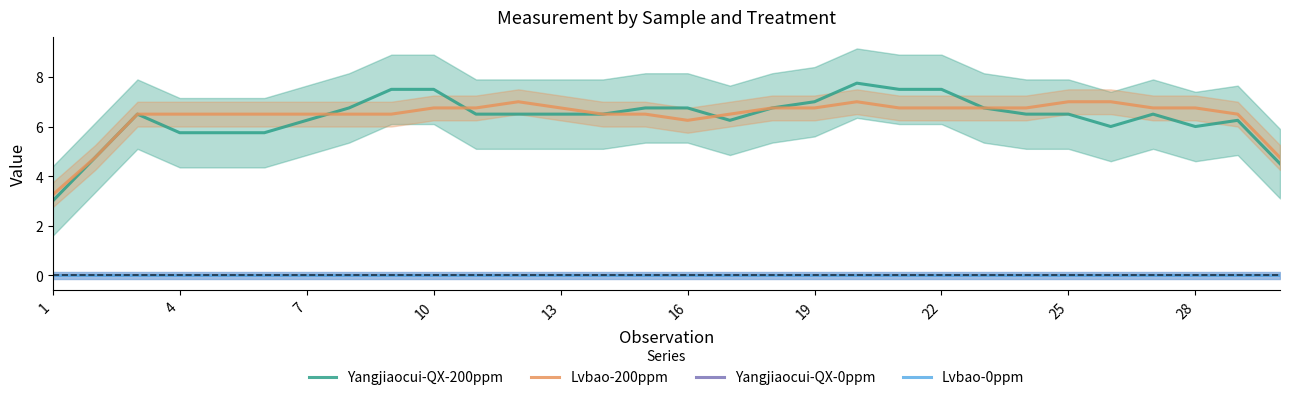

What are all the series names shown in the legend?

Yangjiaocui-QX-200ppm, Lvbao-200ppm, Yangjiaocui-QX-0ppm, Lvbao-0ppm